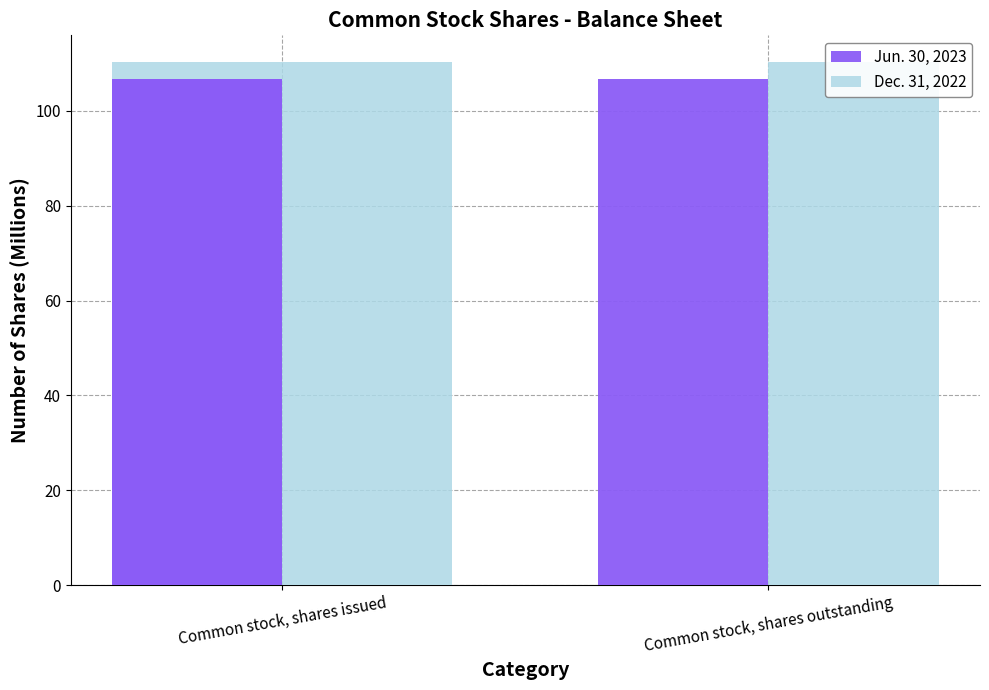

Does the chart contain any negative values?

No